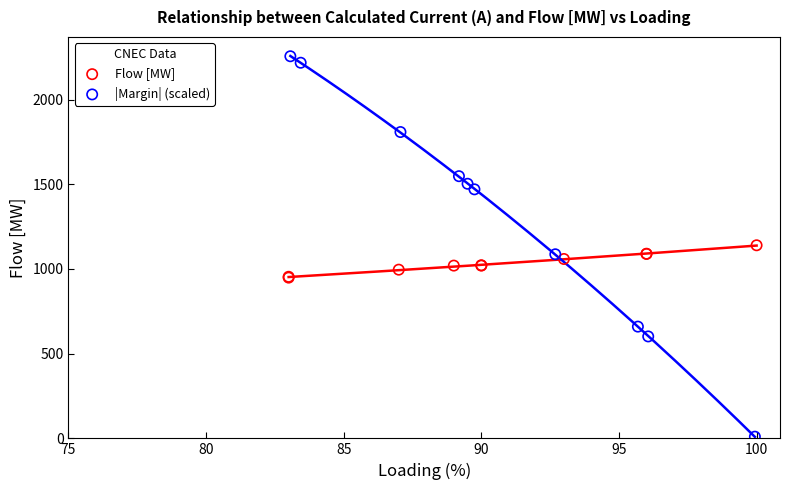

Which series contains the lowest Y value?

|Margin| (scaled)